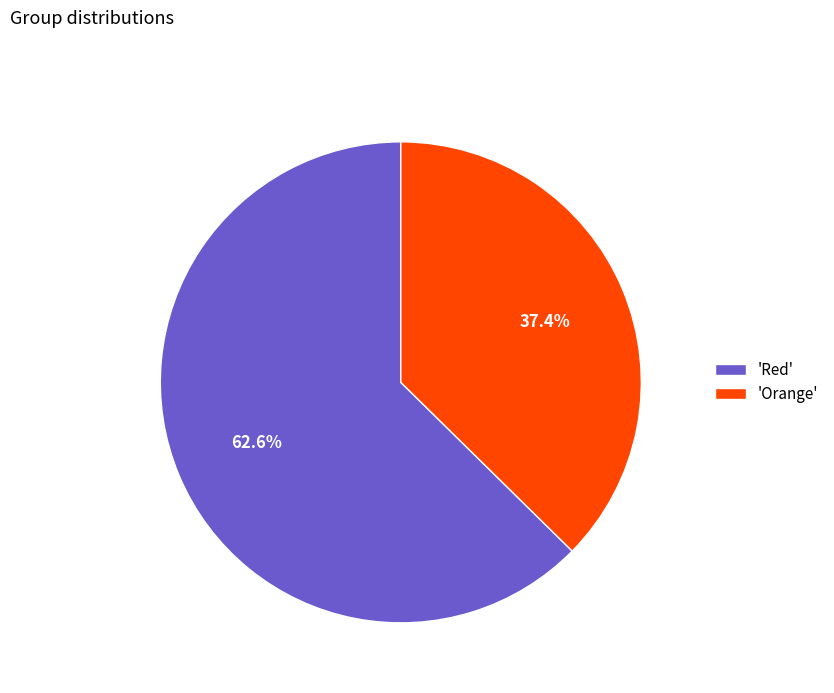

Is there any slice that represents more than half of the pie?

Yes